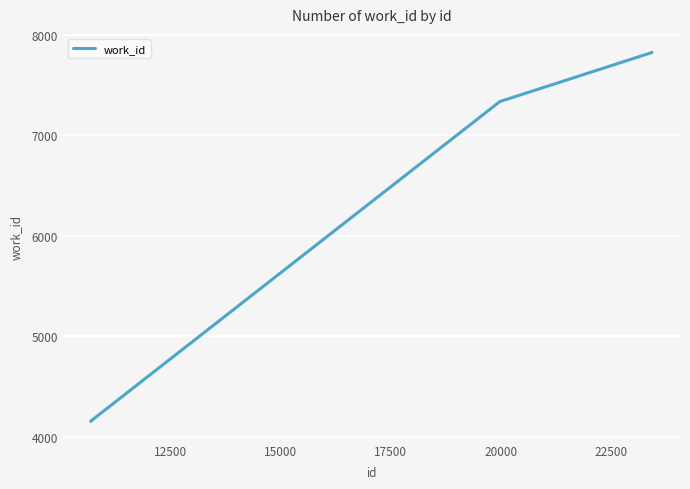

What is the greatest value displayed?

7827